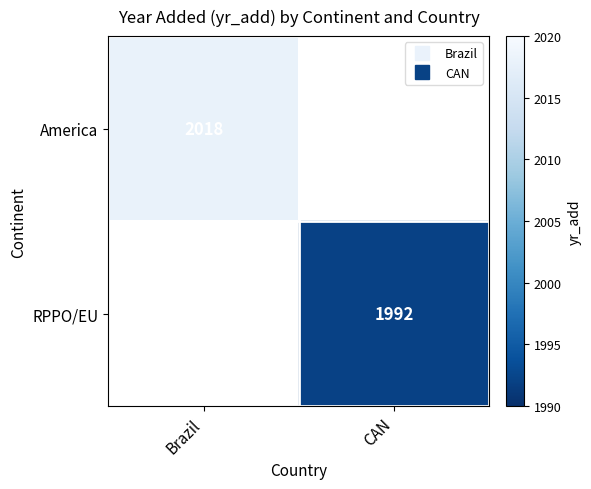

Which label corresponds to the smallest value in the chart?

CAN